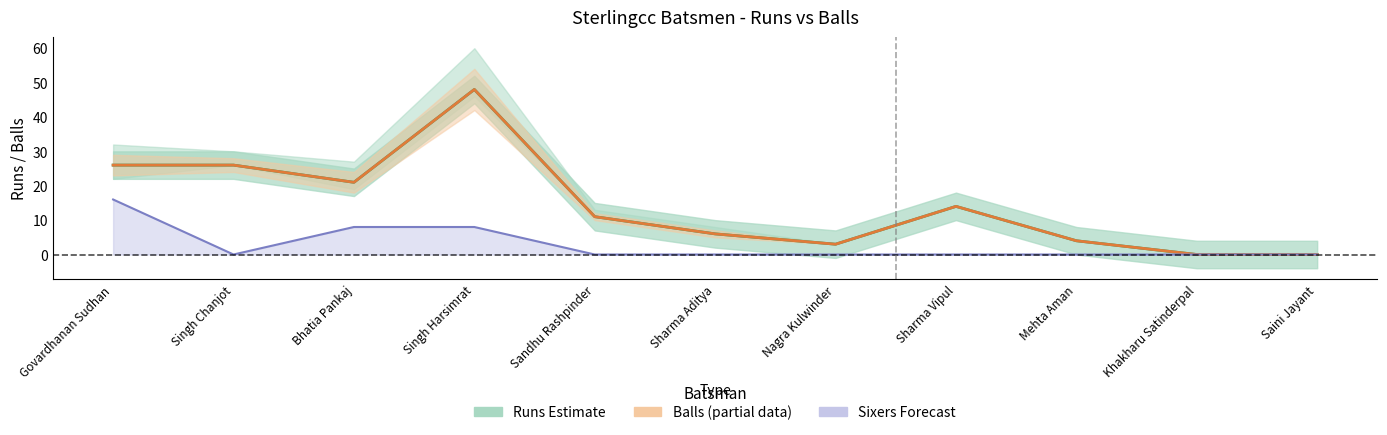

List the series in order of their peak value, highest first.

Runs, Balls, Sixers x8